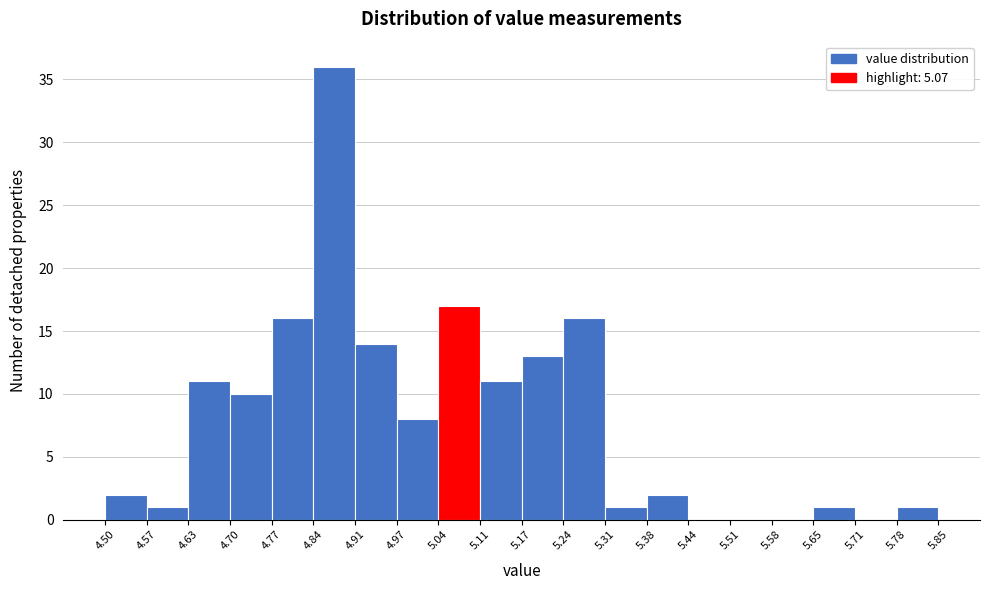

Over which range of the x-axis is the bar tallest?

4.84 to 4.91